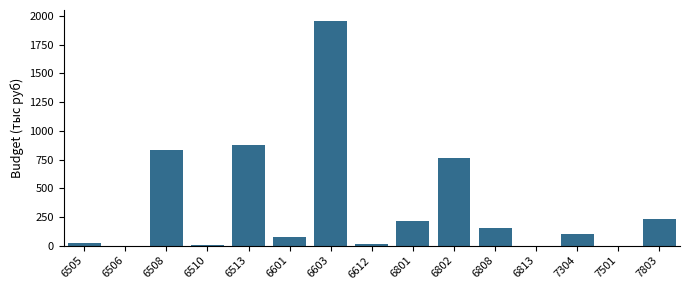

What is the maximum value shown in the chart?

1955.3